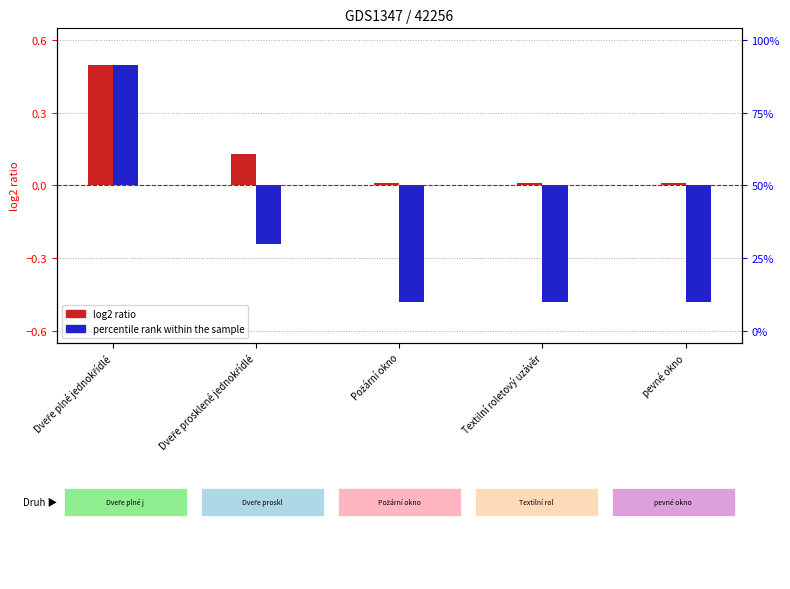

What is the label of the 1st bar from the right?

pevné okno